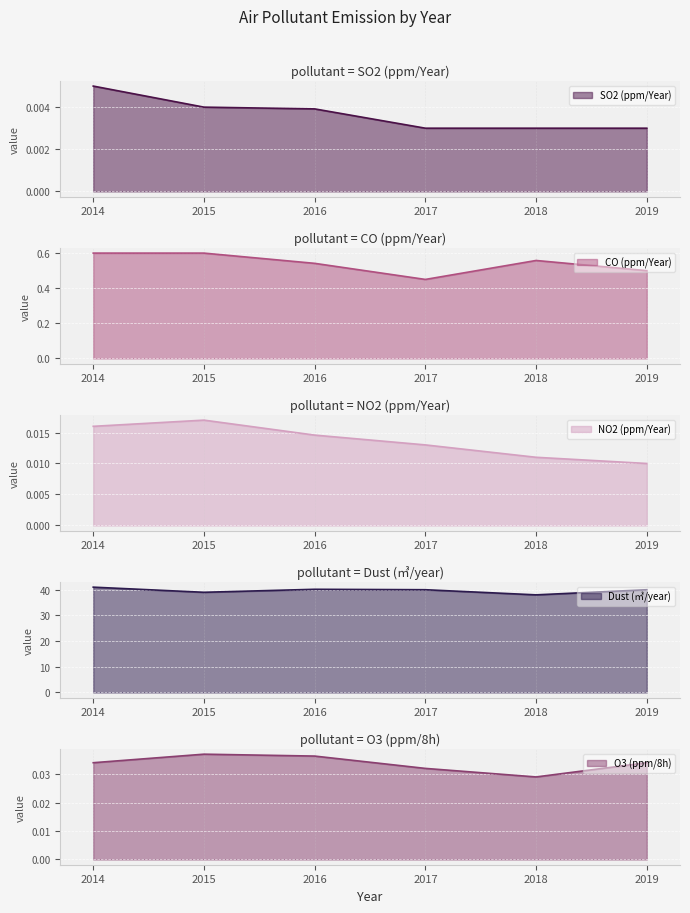

At 2015, list the series in order from largest to smallest.

Dust (㎥/year), CO (ppm/Year), O3 (ppm/8h), NO2 (ppm/Year), SO2 (ppm/Year)